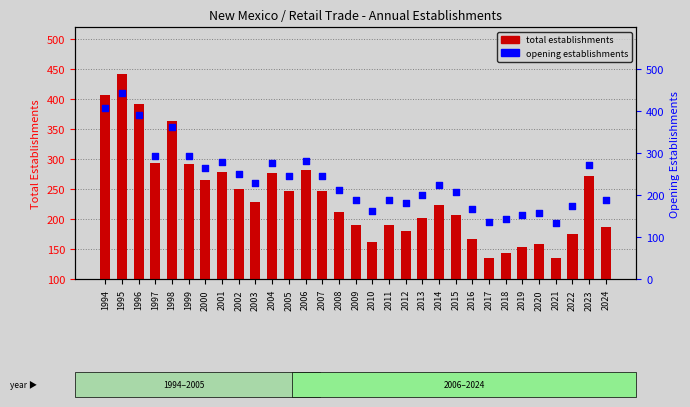

At how many categories does at least one series exceed 209?

17